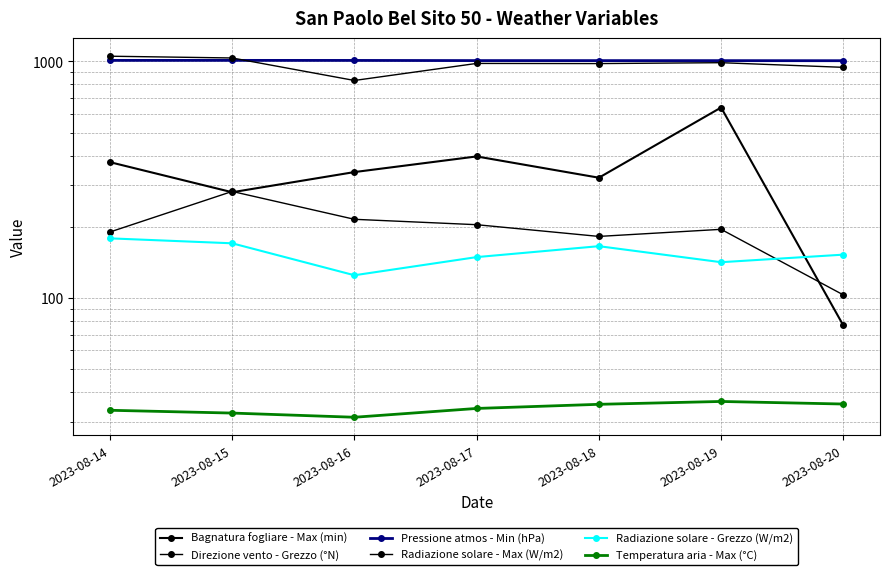

Reading left to right, extract all data points from this chart.

Bagnatura fogliare - Max (min): 2023-08-14=375.0	2023-08-15=279.8	2023-08-16=340.5	2023-08-17=396.5	2023-08-18=322.3	2023-08-19=638.3	2023-08-20=76.5
Direzione vento - Grezzo (°N): 2023-08-14=190.0	2023-08-15=282.0	2023-08-16=215.0	2023-08-17=204.0	2023-08-18=182.0	2023-08-19=195.0	2023-08-20=103.0
Pressione atmos - Min (hPa): 2023-08-14=1010.0	2023-08-15=1010.1	2023-08-16=1009.6	2023-08-17=1008.0	2023-08-18=1007.7	2023-08-19=1007.5	2023-08-20=1006.8
Radiazione solare - Max (W/m2): 2023-08-14=1051.9	2023-08-15=1034.0	2023-08-16=830.6	2023-08-17=980.6	2023-08-18=979.1	2023-08-19=987.6	2023-08-20=943.9
Radiazione solare - Grezzo (W/m2): 2023-08-14=178.6	2023-08-15=170.2	2023-08-16=124.7	2023-08-17=148.8	2023-08-18=165.5	2023-08-19=141.6	2023-08-20=152.4
Temperatura aria - Max (°C): 2023-08-14=33.5	2023-08-15=32.6	2023-08-16=31.3	2023-08-17=34.1	2023-08-18=35.5	2023-08-19=36.5	2023-08-20=35.6